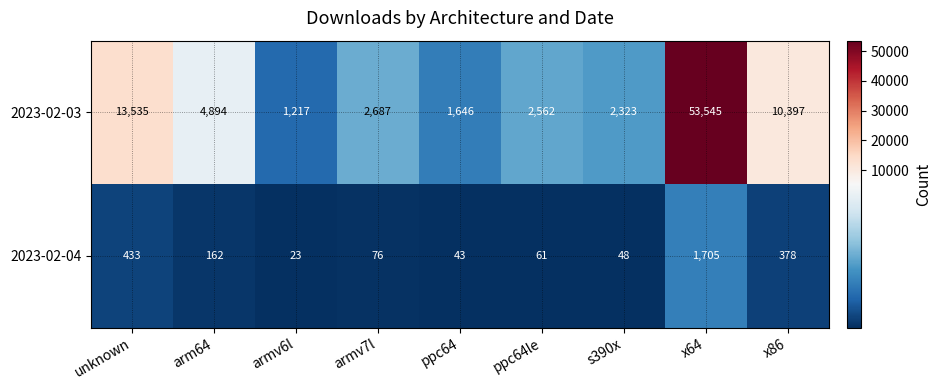

At how many categories does at least one series exceed 48890?

1